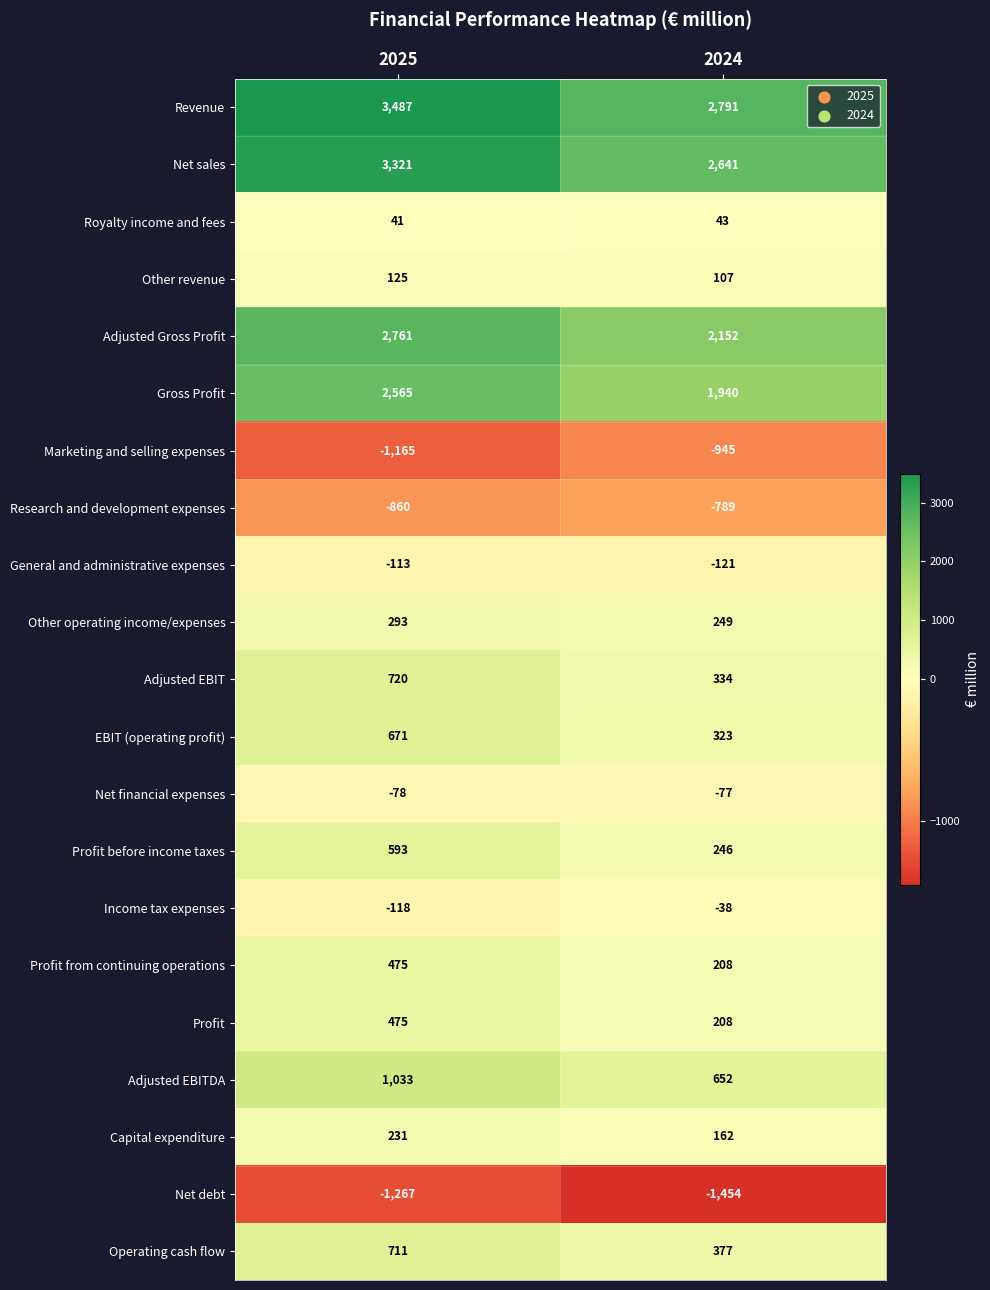

Rank the categories by Income tax expenses value from highest to lowest.

2024, 2025